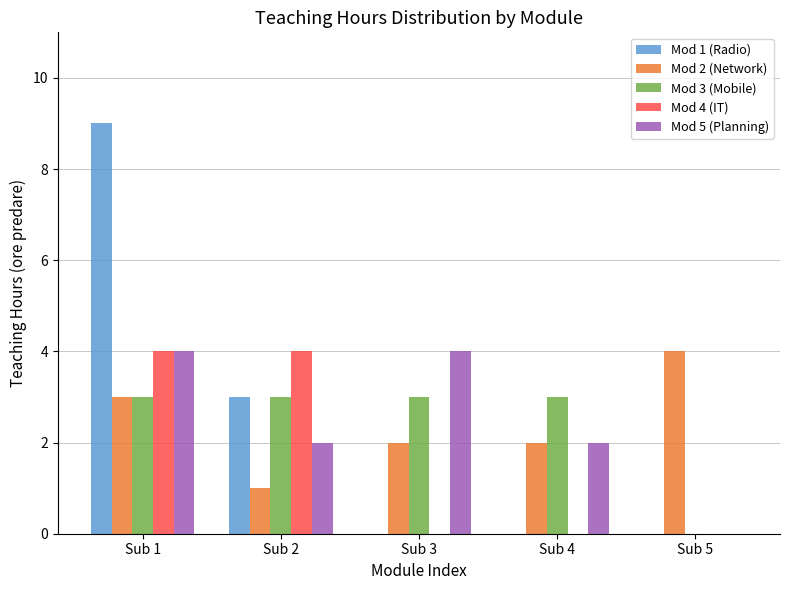

Which series changed the most between Sub 2 and Sub 3?

Mod 4 (IT)